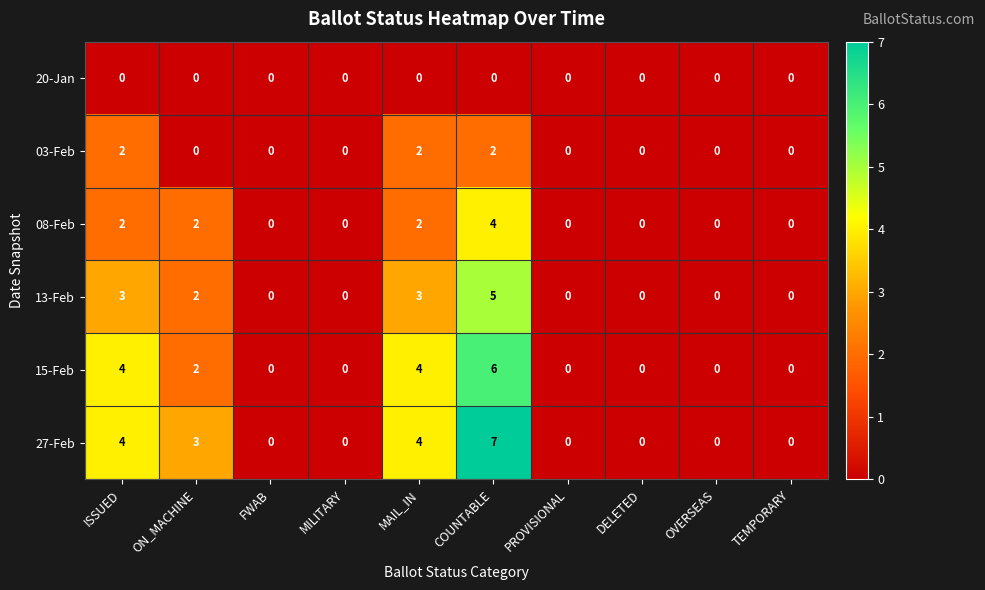

What is the difference between the maximum and minimum values in the 15-Feb series?

6